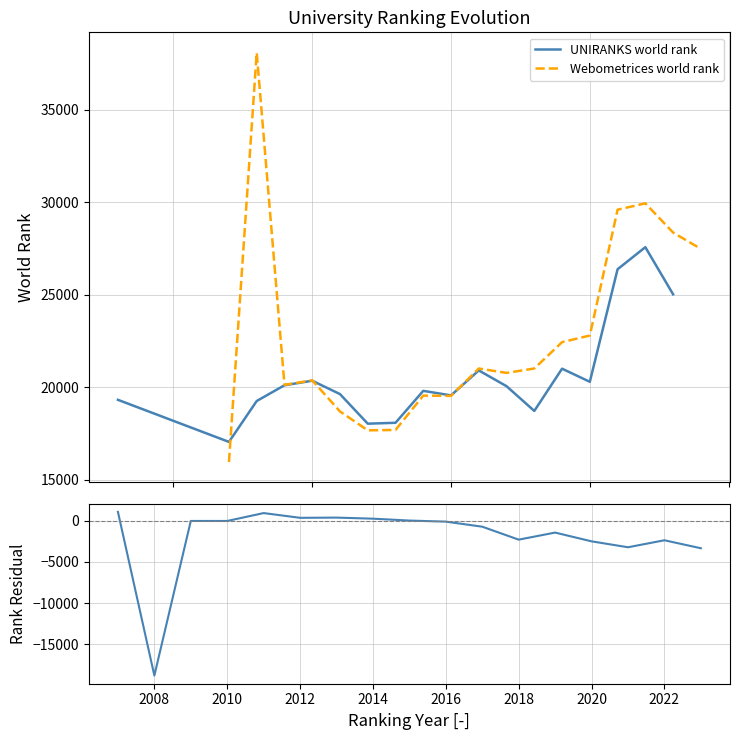

Does the chart display data point markers on the line(s)?

No